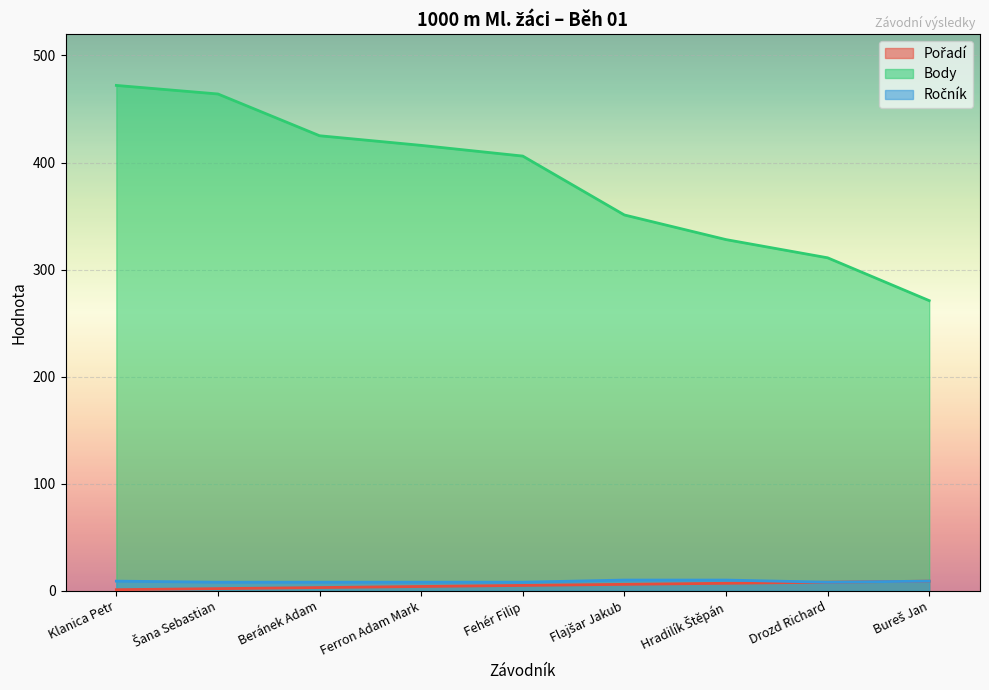

What is the sum of the Body values at Drozd Richard and Flajšar Jakub?

662